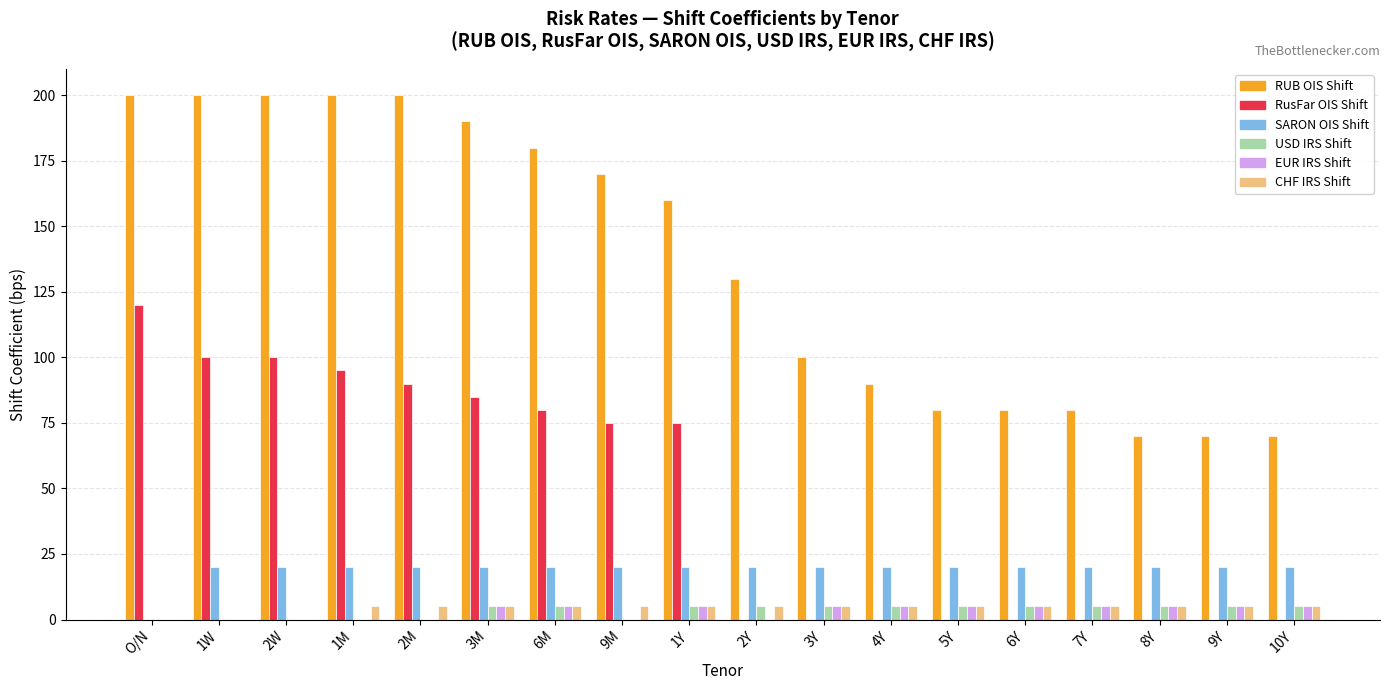

True or false: RusFar OIS Shift has a value of -65 at 9Y.

False